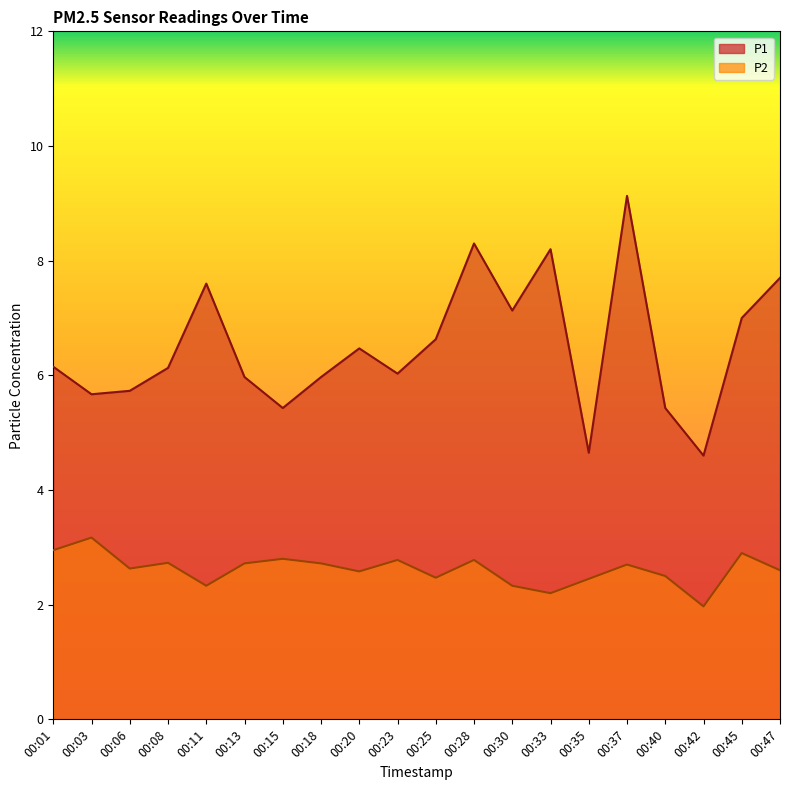

Which series changed the most between 00:18 and 00:42?

P1